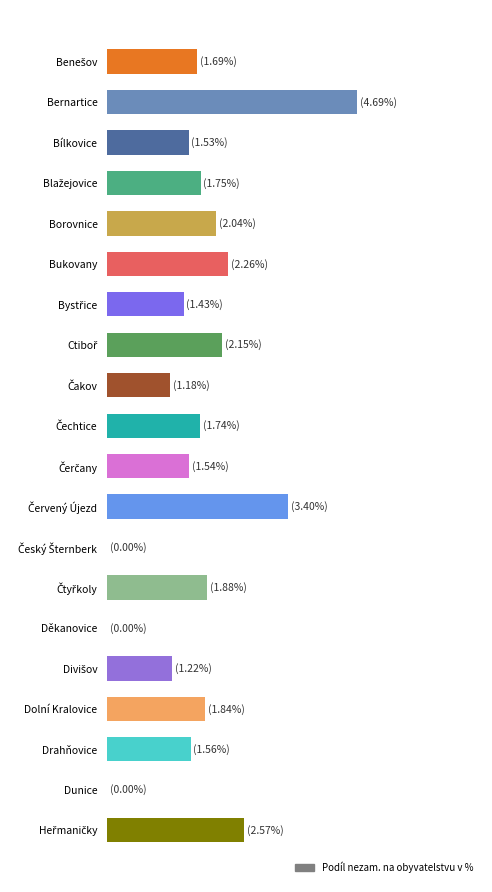

Are the bars horizontal?

Yes